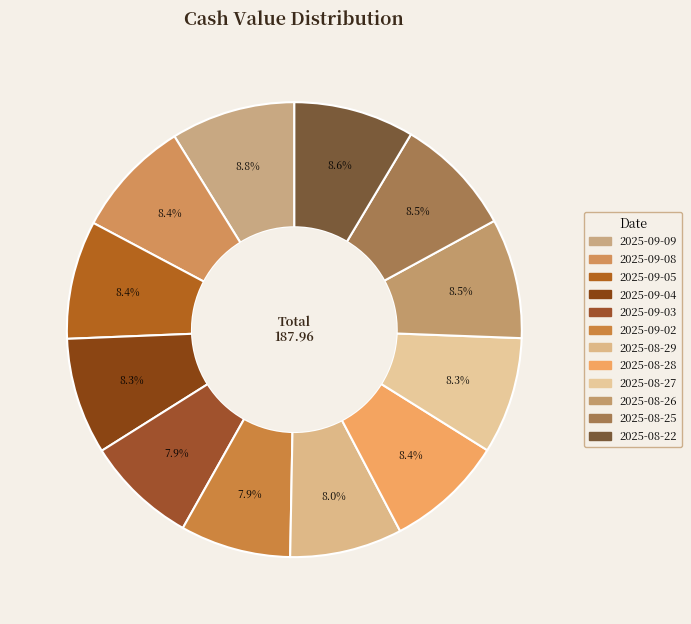

Which category has the biggest portion of the pie?

2025-09-09